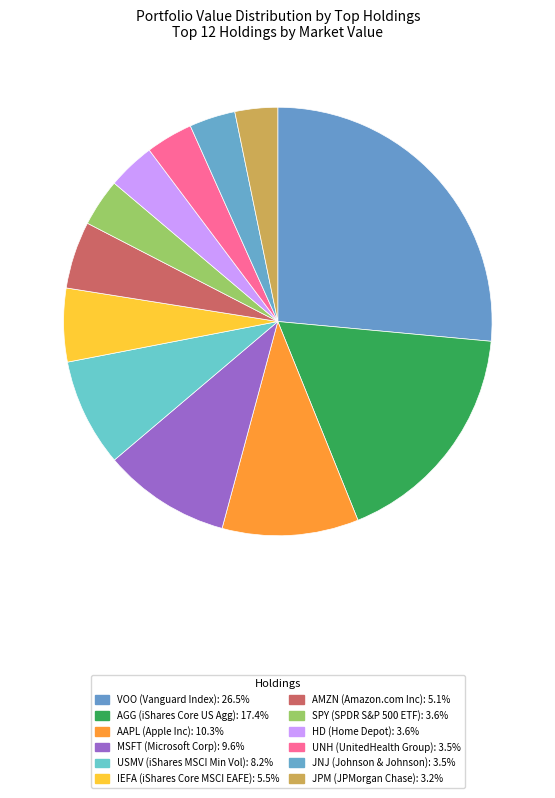

What percentage do AMZN and UNH together represent?

8.6%